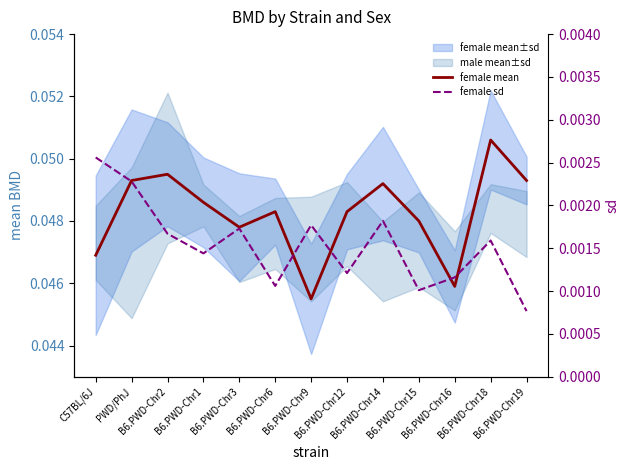

What is the label of the 12th point from the right?

PWD/PhJ